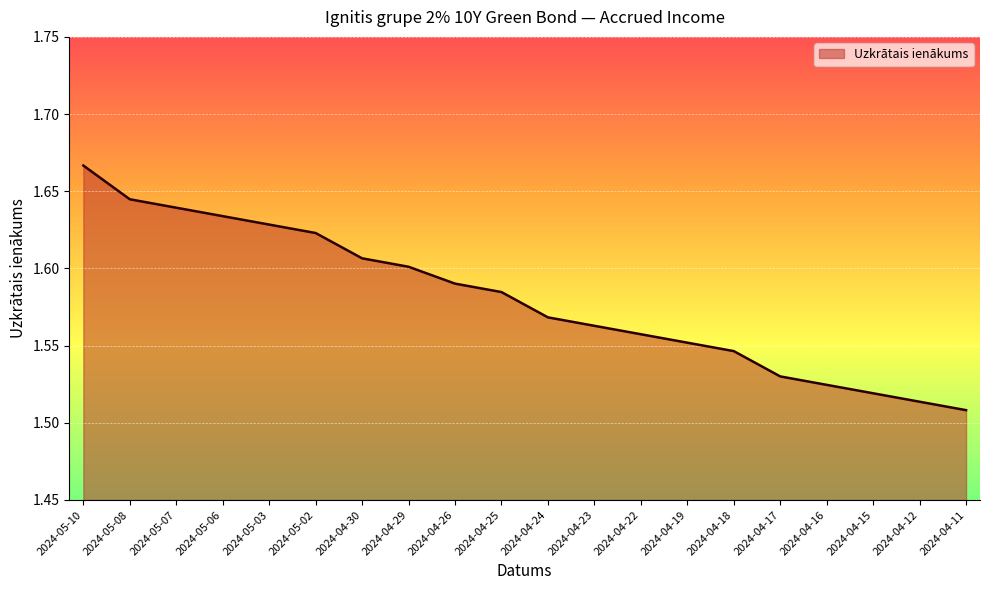

List the labels in order of value, largest first.

2024-05-10, 2024-05-08, 2024-05-07, 2024-05-06, 2024-05-03, 2024-05-02, 2024-04-30, 2024-04-29, 2024-04-26, 2024-04-25, 2024-04-24, 2024-04-23, 2024-04-22, 2024-04-19, 2024-04-18, 2024-04-17, 2024-04-16, 2024-04-15, 2024-04-12, 2024-04-11